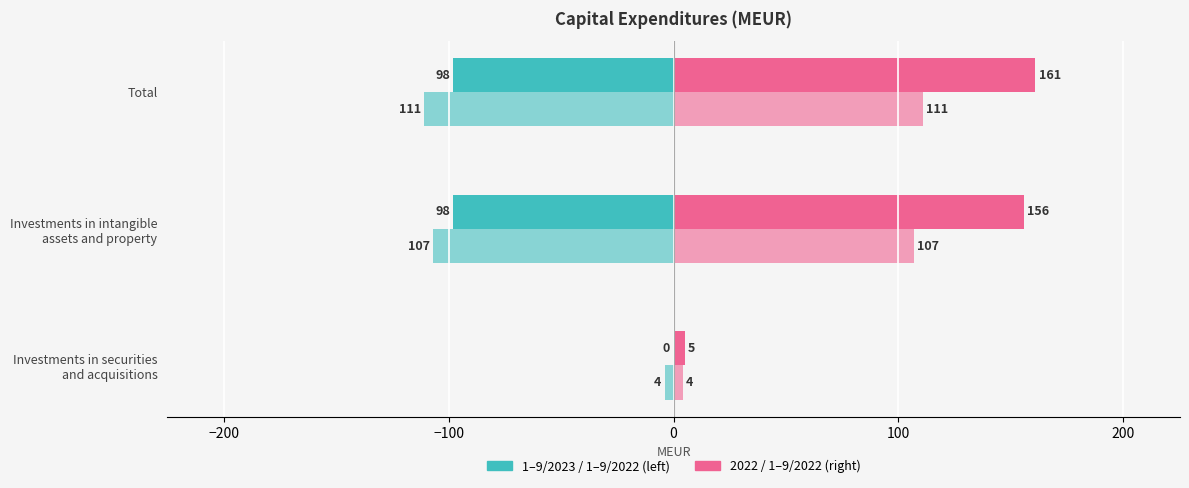

How many series are shown in this chart?

4